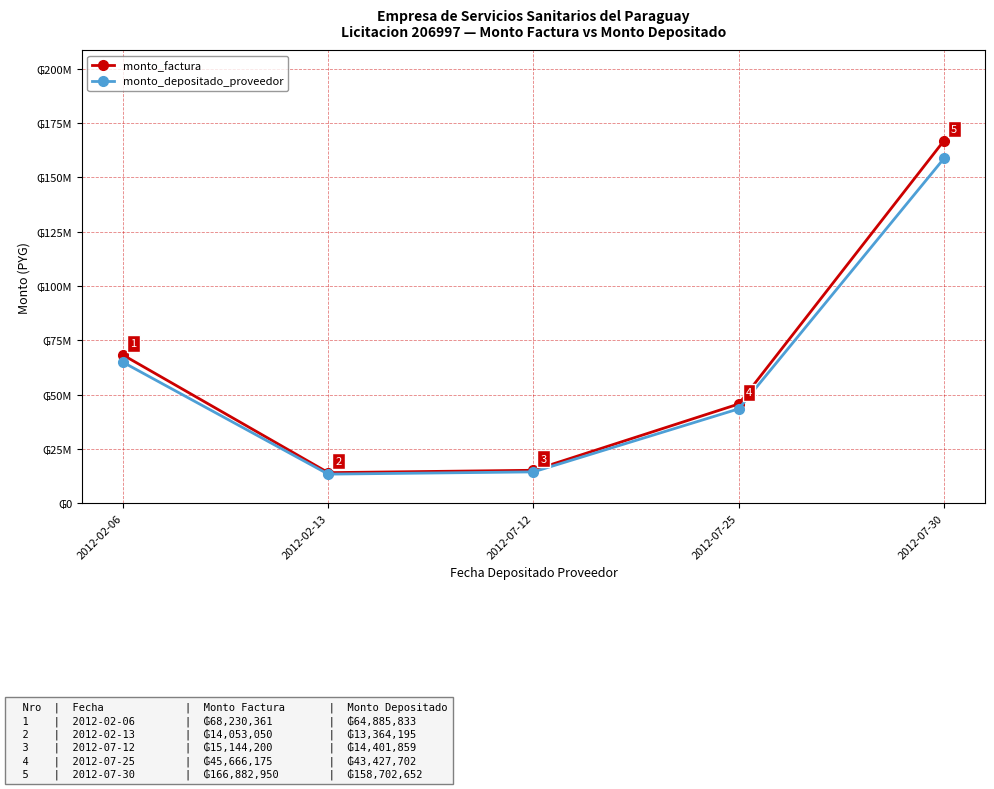

At which category does monto_depositado_proveedor reach its first local valley?

2012-02-13